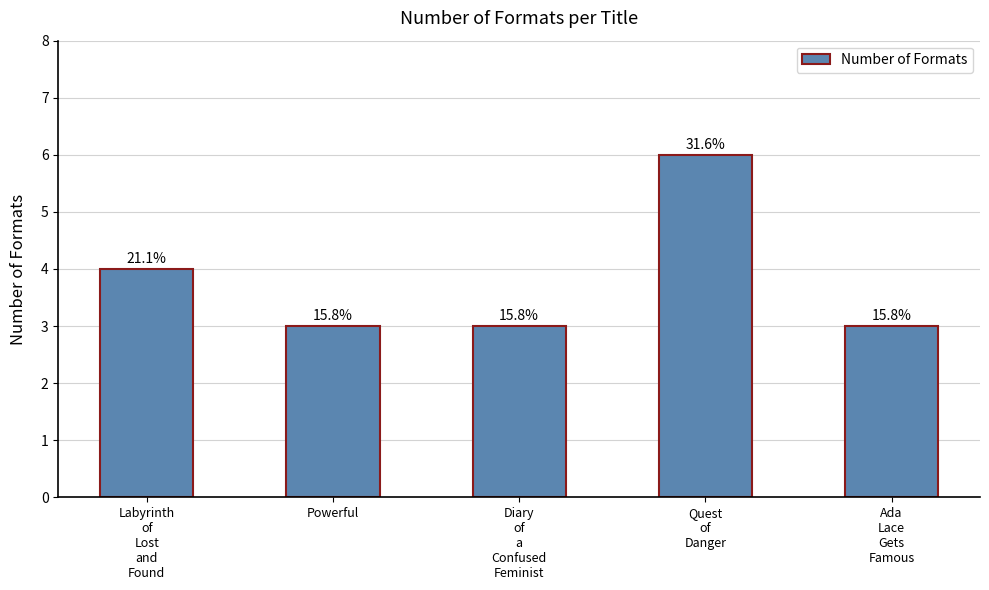

List the labels in order of value, largest first.

Quest
of
Danger, Labyrinth
of
Lost
and
Found, Powerful, Diary
of
a
Confused
Feminist, Ada
Lace
Gets
Famous